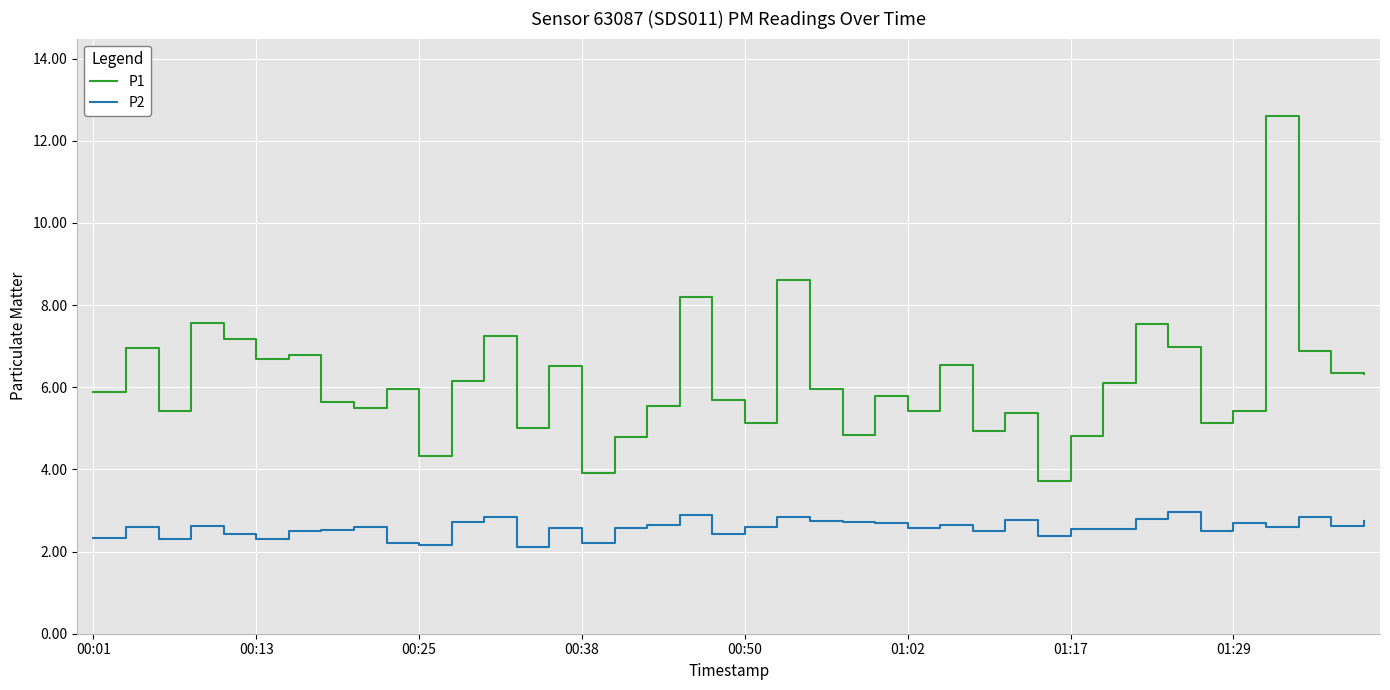

What is the greatest value displayed?

12.6